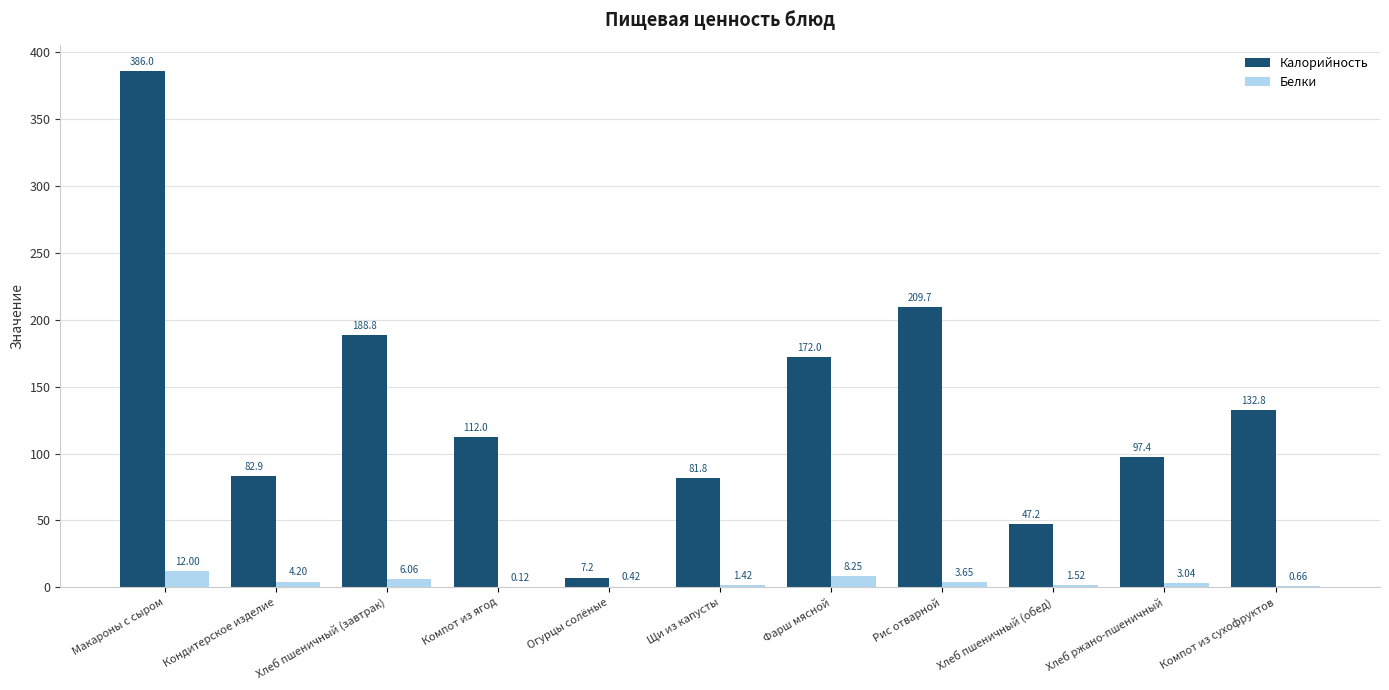

What is the sum of all Белки values?

41.3